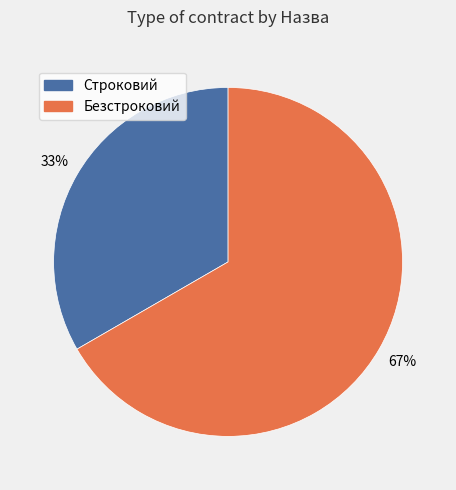

What percentage is the Строковий slice, to the nearest percent?

33%